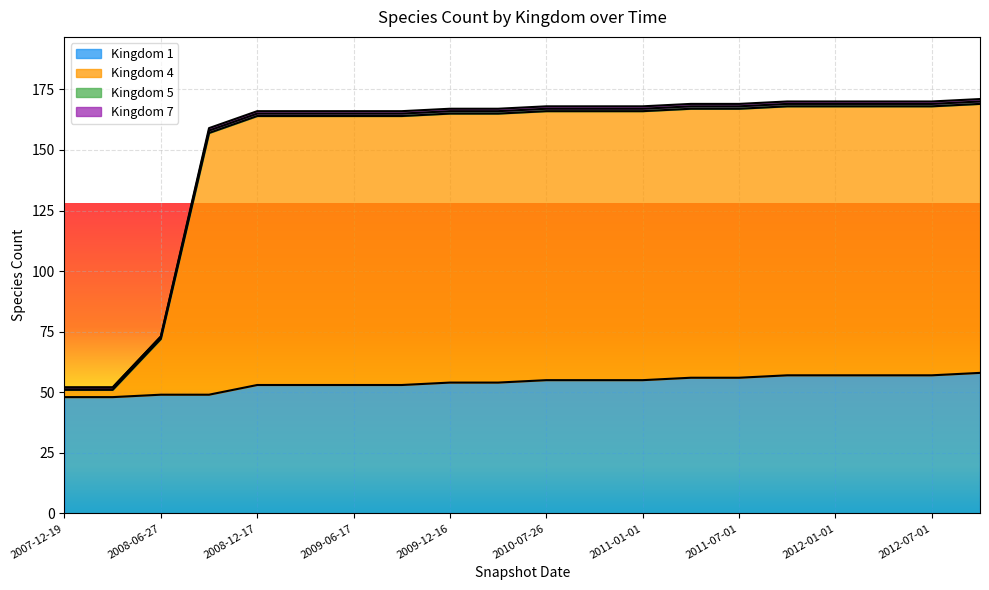

List the labels in order of 4 value, smallest first.

2007-12-19, 2008-04-01, 2008-06-27, 2008-10-10, 2008-12-17, 2009-04-06, 2009-06-17, 2009-09-25, 2009-12-16, 2010-04-01, 2010-07-26, 2010-10-01, 2011-01-01, 2011-04-01, 2011-07-01, 2011-10-01, 2012-01-01, 2012-04-01, 2012-07-01, 2012-10-01